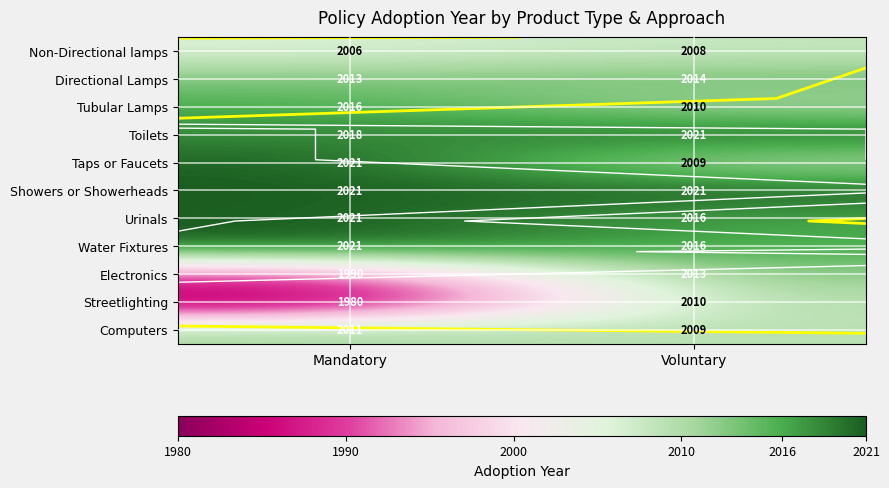

What is the difference between the maximum and minimum values in the Directional Lamps series?

1